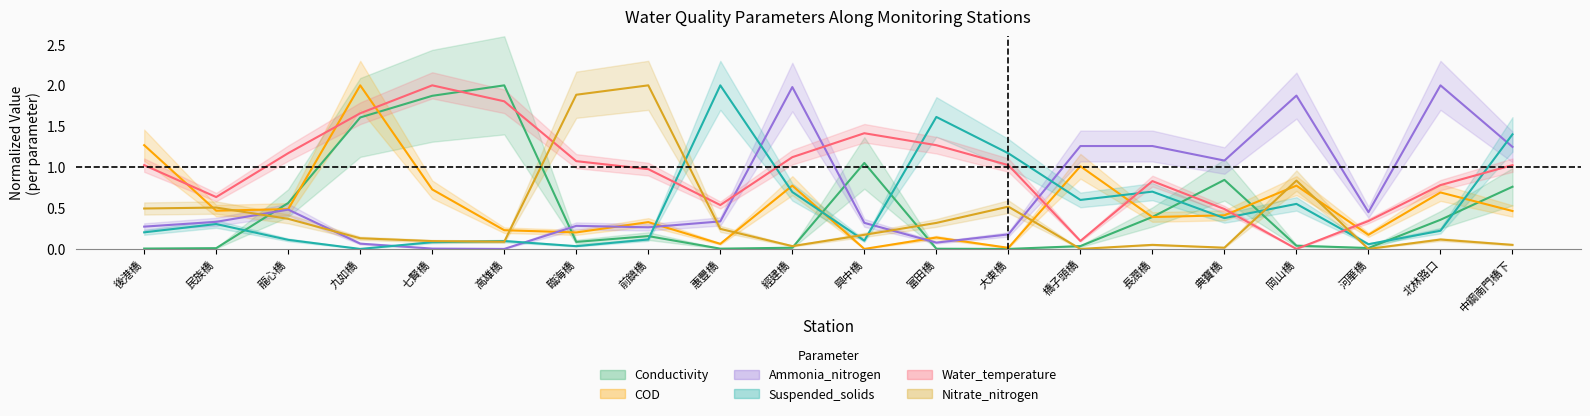

Between which two adjacent categories do Ammonia_nitrogen and Suspended_solids first intersect?

九如橋 and 七賢橋